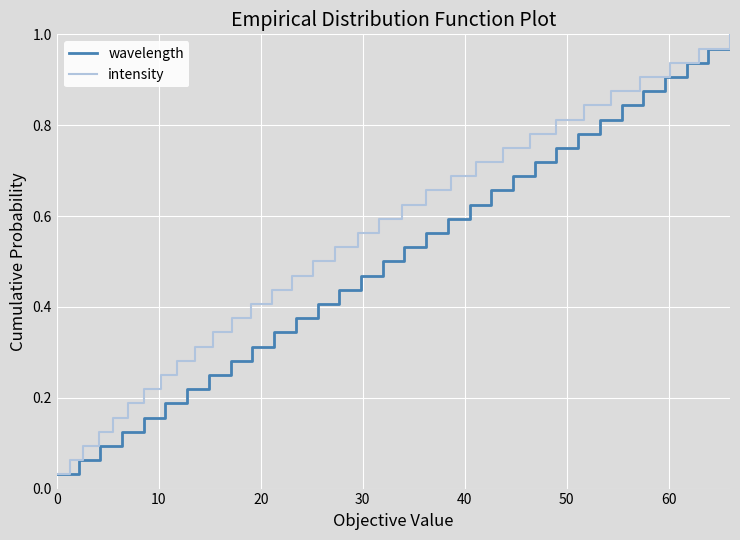

How many lines are shown in the chart?

2